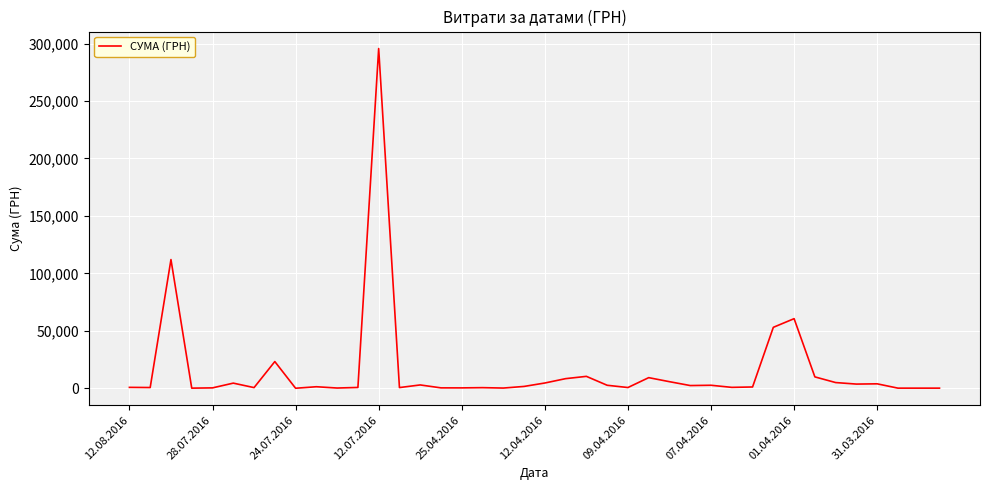

What is the maximum value shown in the chart?

295638.6